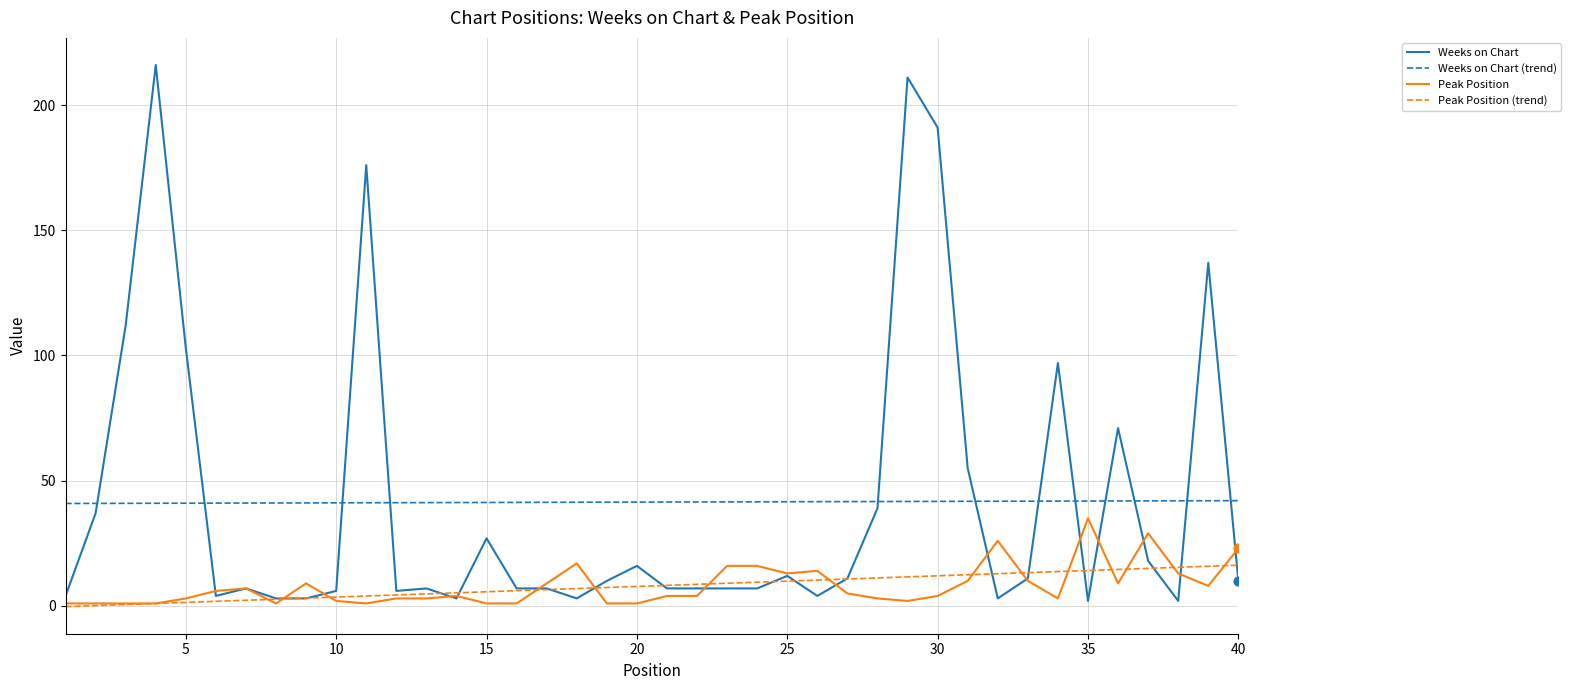

What is the maximum value shown in the chart?

216.0